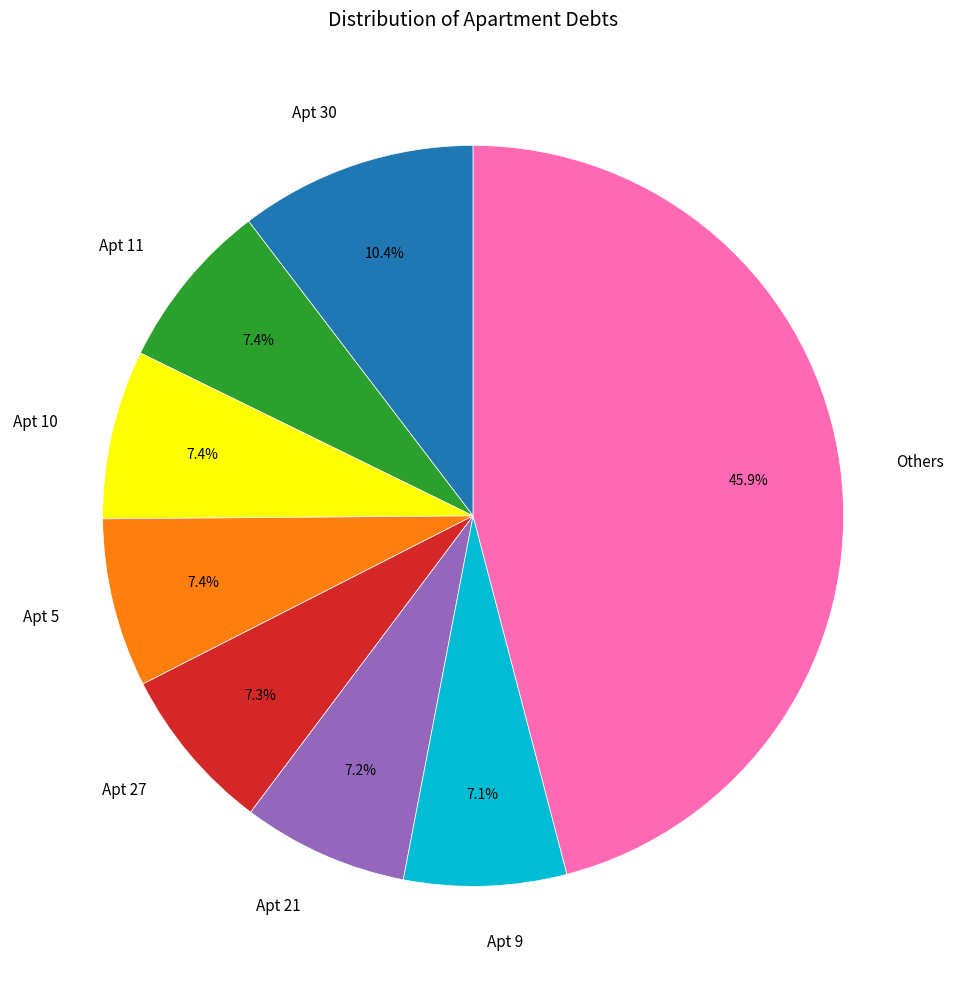

How much of the chart is everything except Apt 9?

92.9%